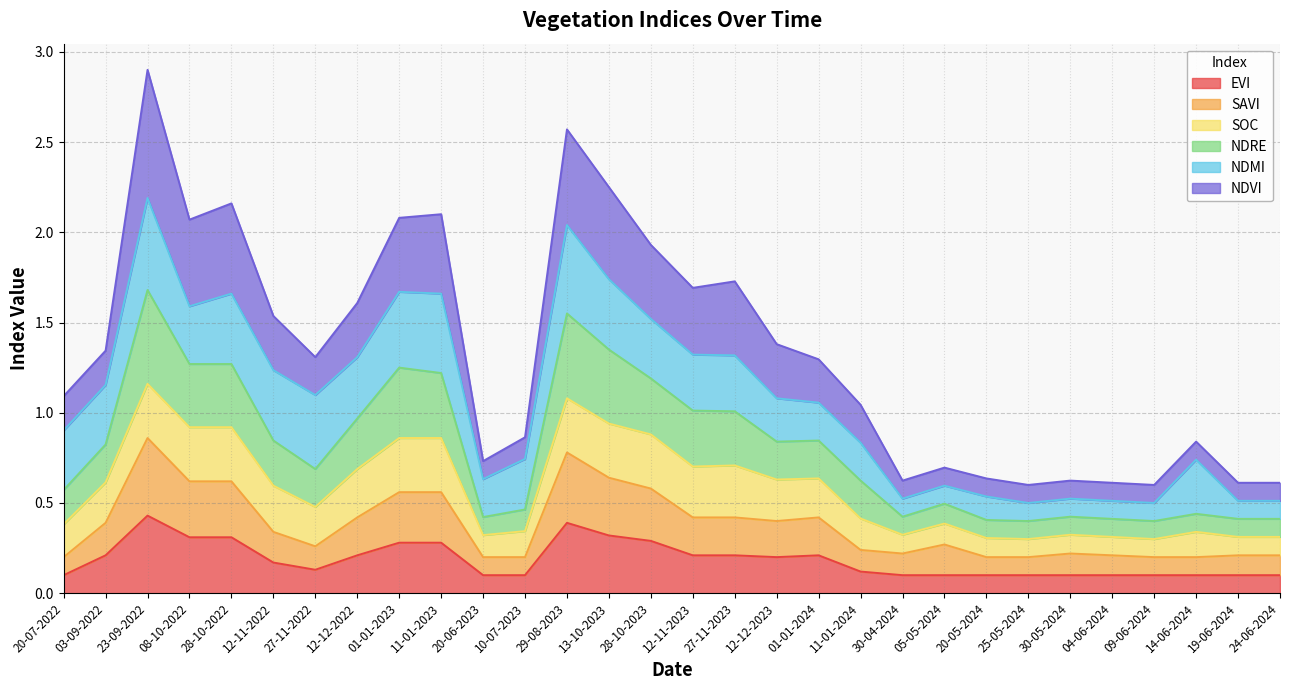

The value of ndvi at 03-09-2022 is 0.8. True or false?

True